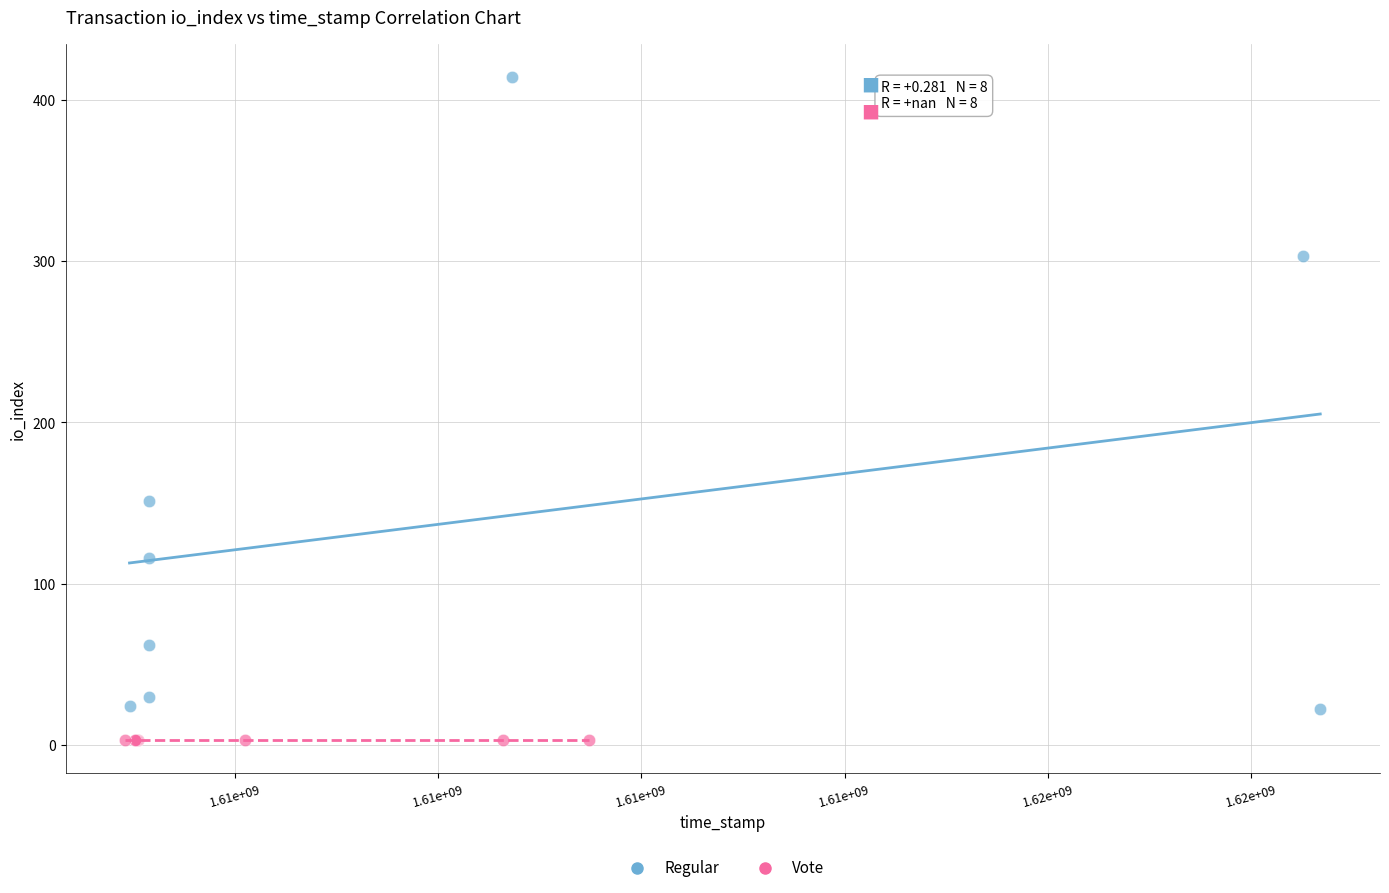

Which series contains the highest Y value?

Regular